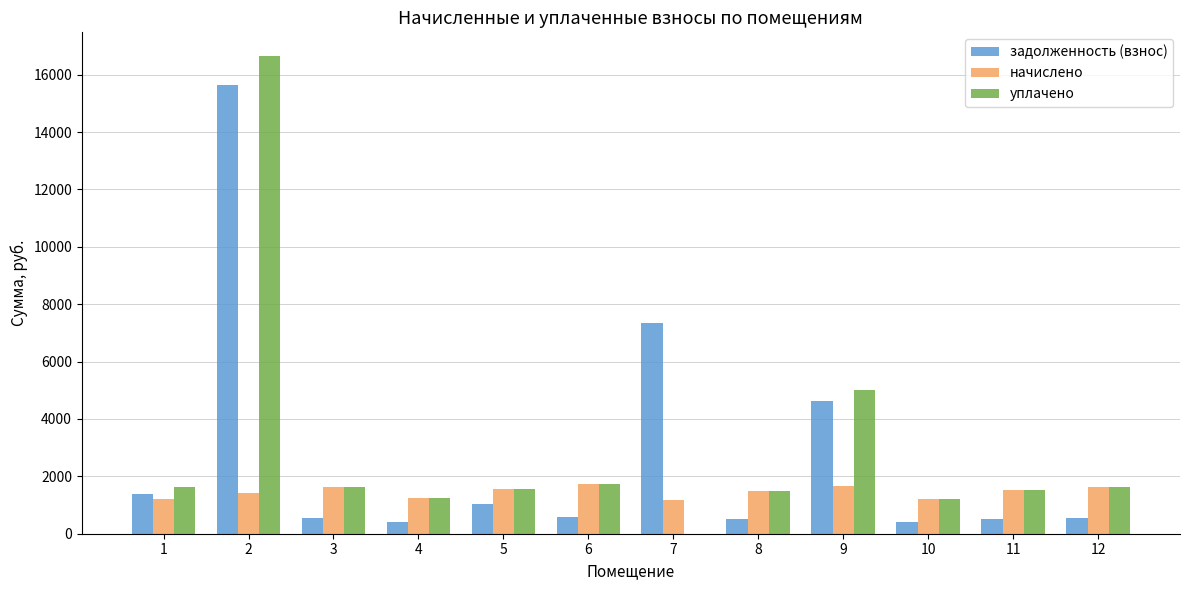

Which series changed the most between 8 and 9?

задолженность (взнос)